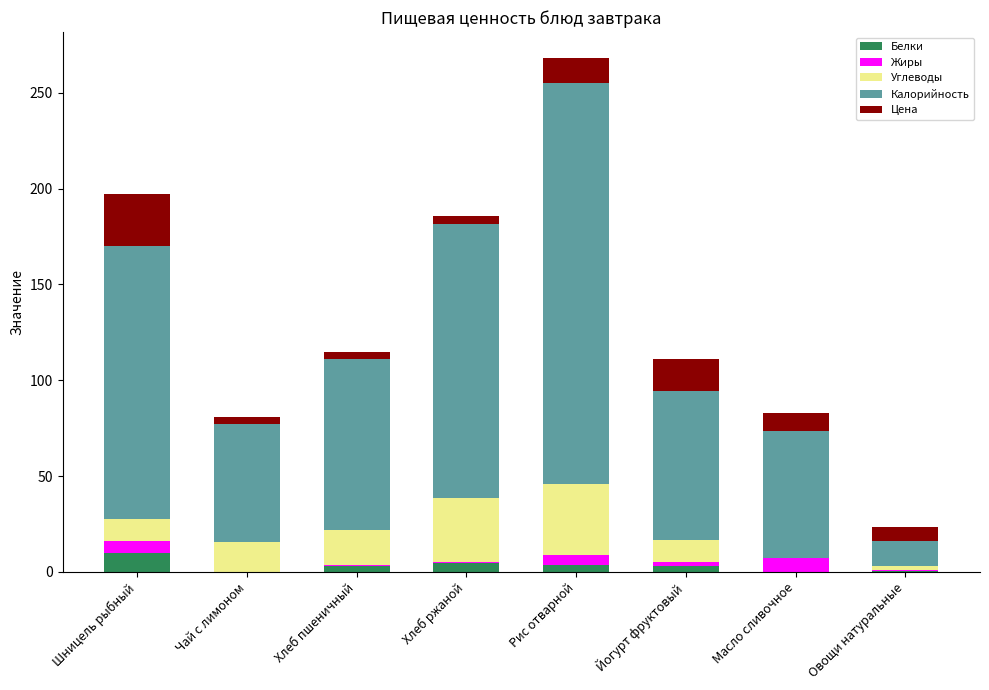

What is the highest value of the Белки series?

9.8